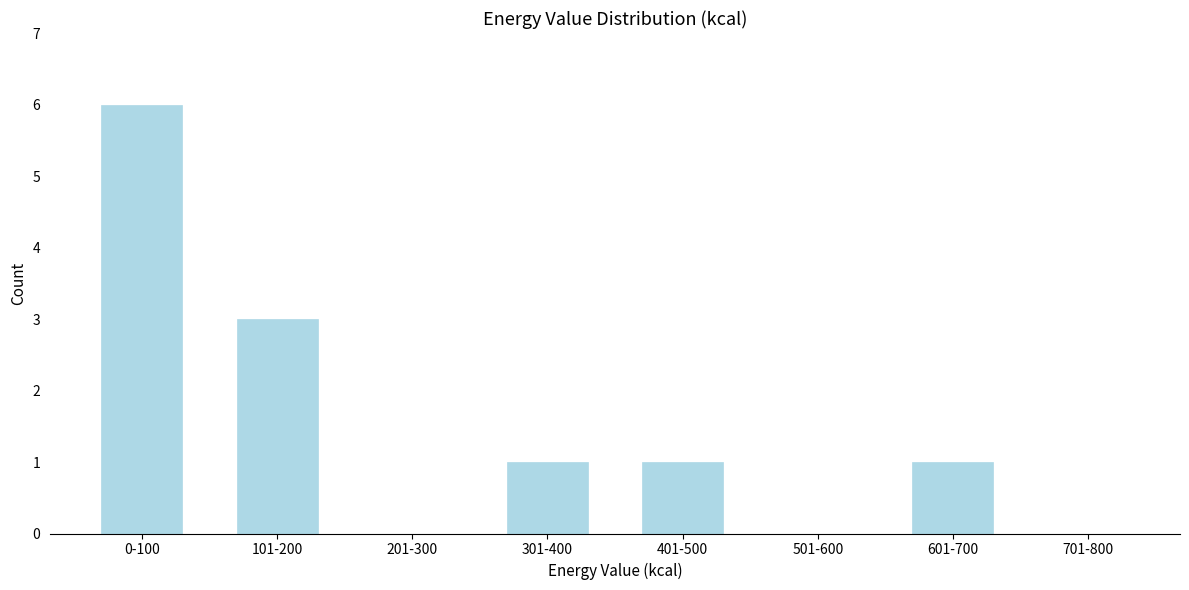

Reading right to left, extract all data points from this chart.

701-800=0	601-700=1	501-600=0	401-500=1	301-400=1	201-300=0	101-200=3	0-100=6